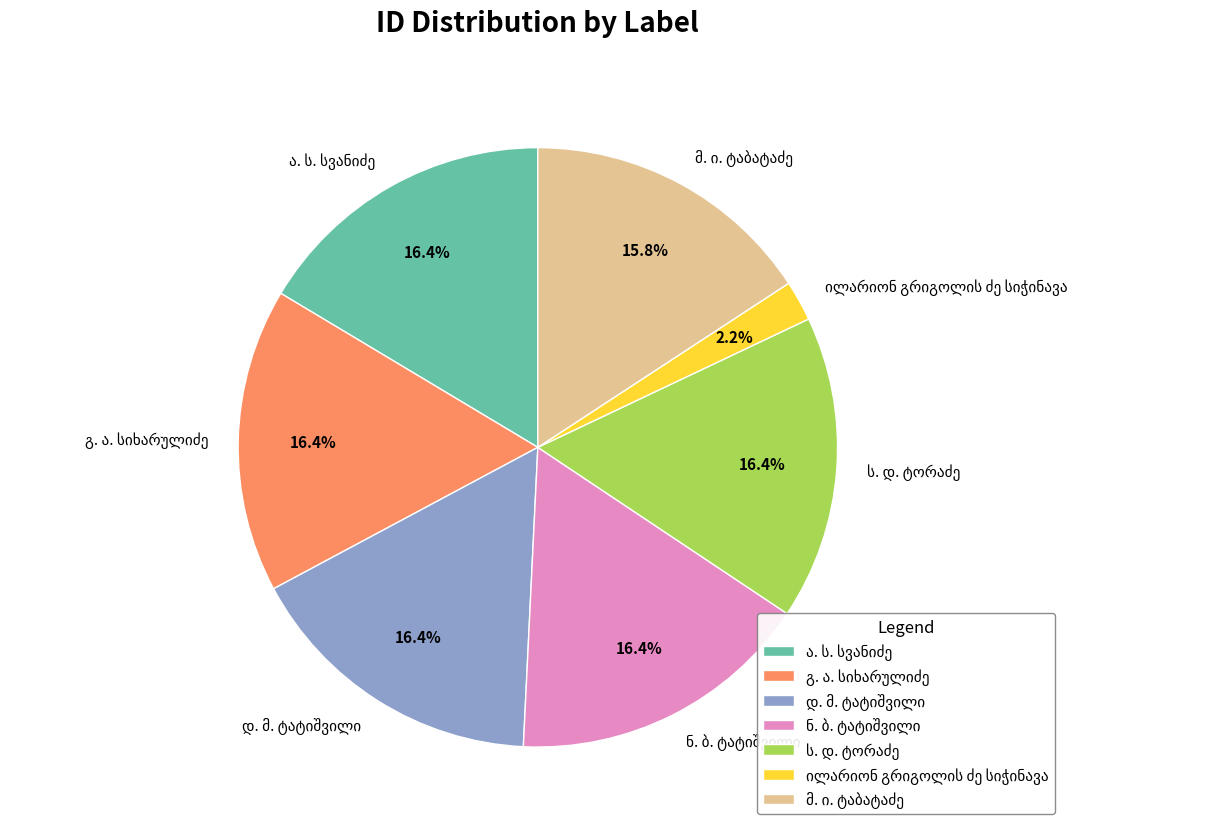

Is there a majority slice in this chart?

No